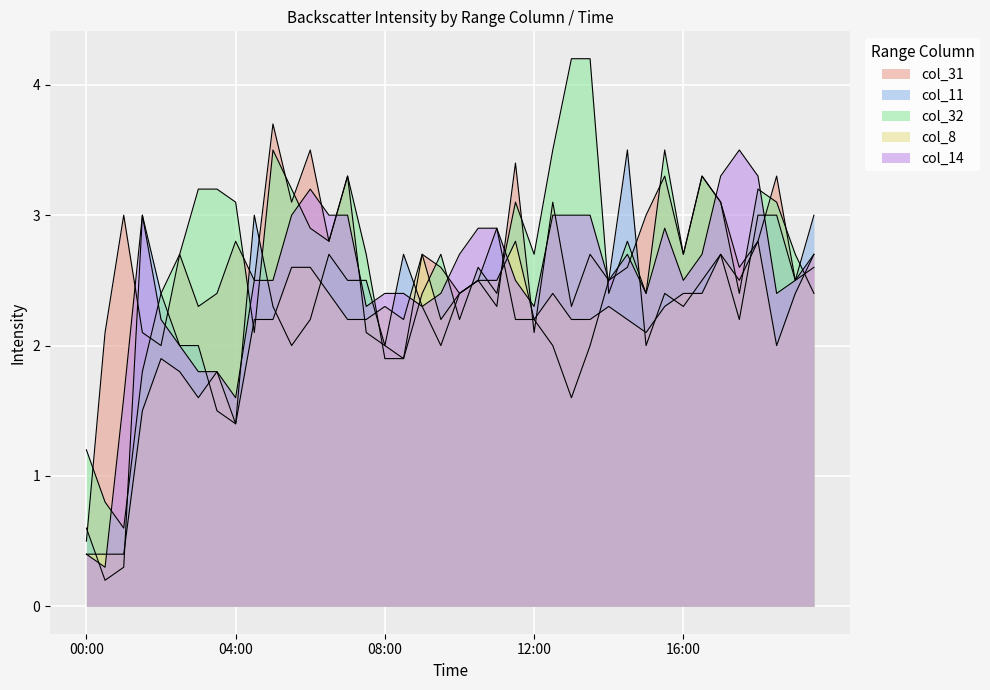

Which series ends up on top after the final intersection of col_31 and col_14?

col_31